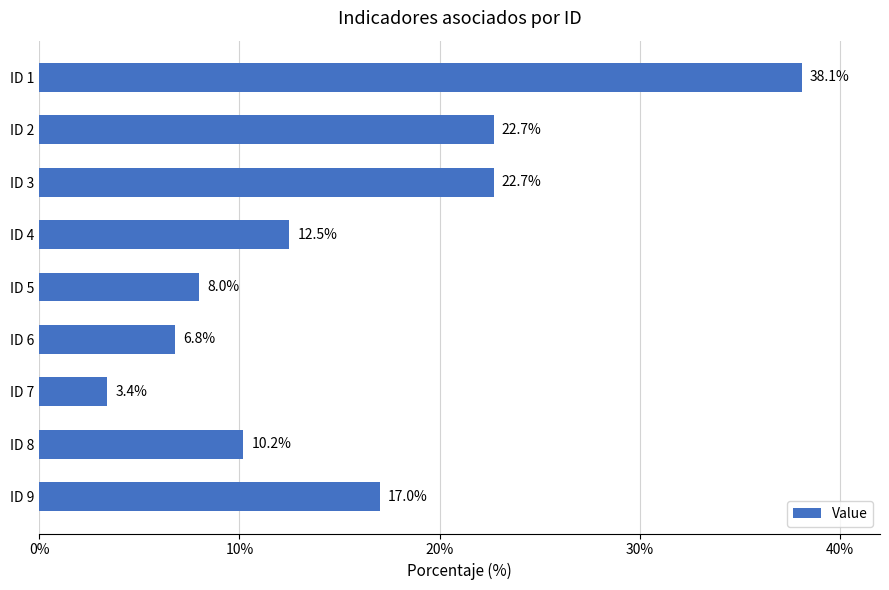

What is the difference between the maximum and minimum values?

34.7